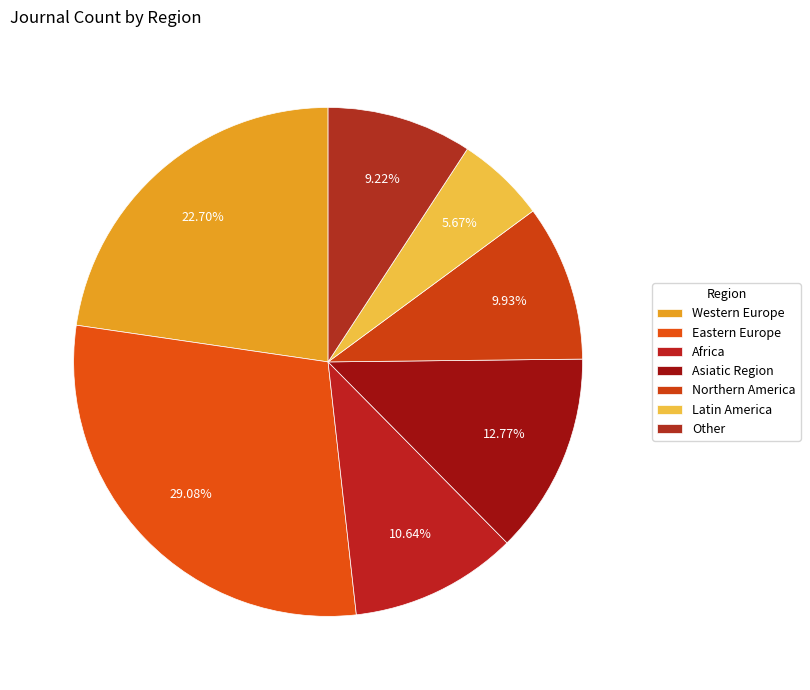

How many segments does this pie chart have?

7